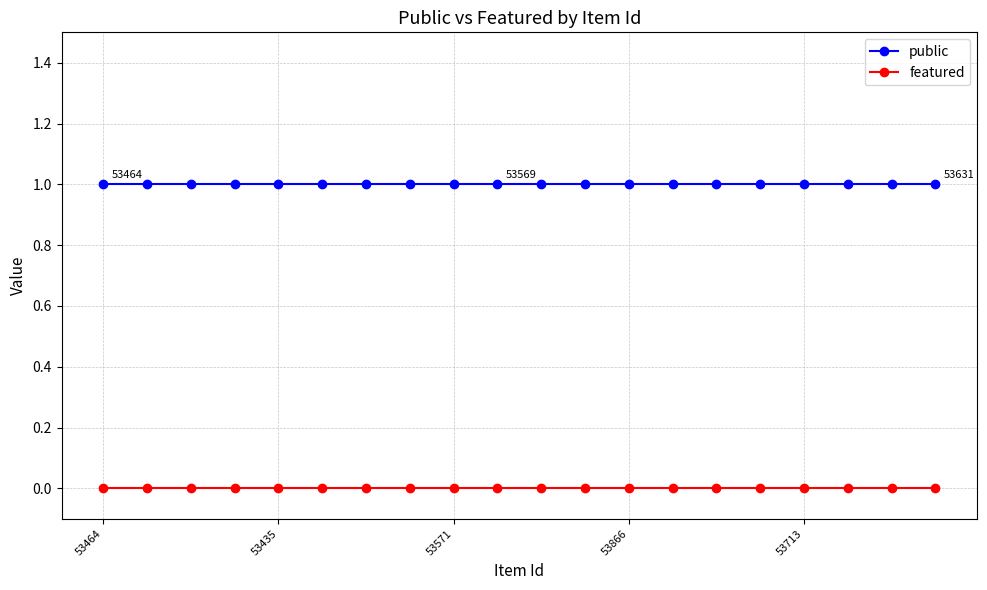

Reading left to right, transcribe all the data shown in this chart.

public: 1	1	1	1	1	1	1	1	1	1	1	1	1	1	1	1	1	1	1	1
featured: 0	0	0	0	0	0	0	0	0	0	0	0	0	0	0	0	0	0	0	0